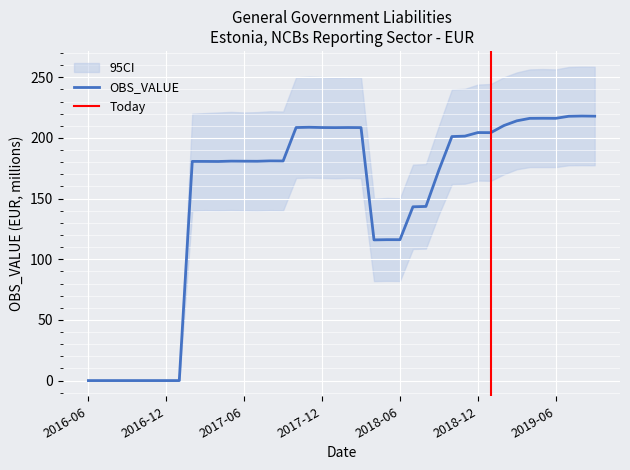

What is the label of the 3rd point from the left?

2016-08